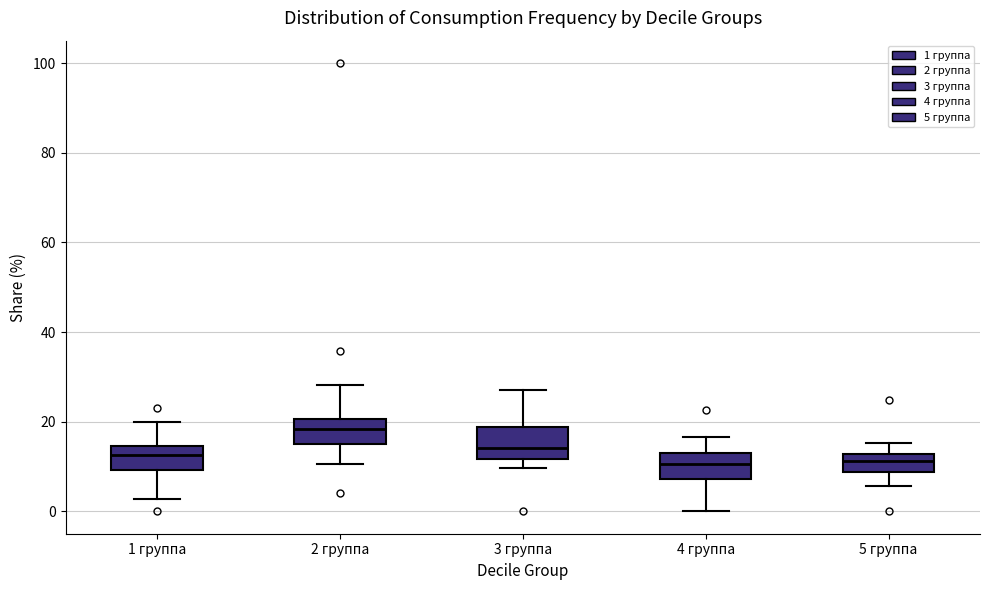

Where does the upper whisker of the box for 5 группа end on the y-axis? The values are not printed on the chart, so give them approximately, as read against the axis.

16